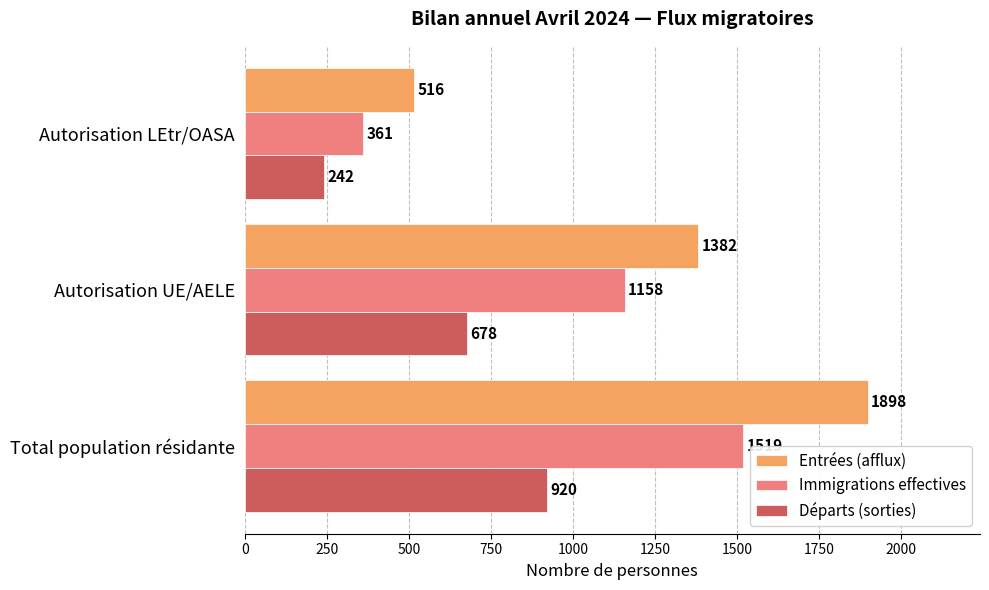

At which label is Immigrations effectives closest to 940?

Autorisation UE/AELE